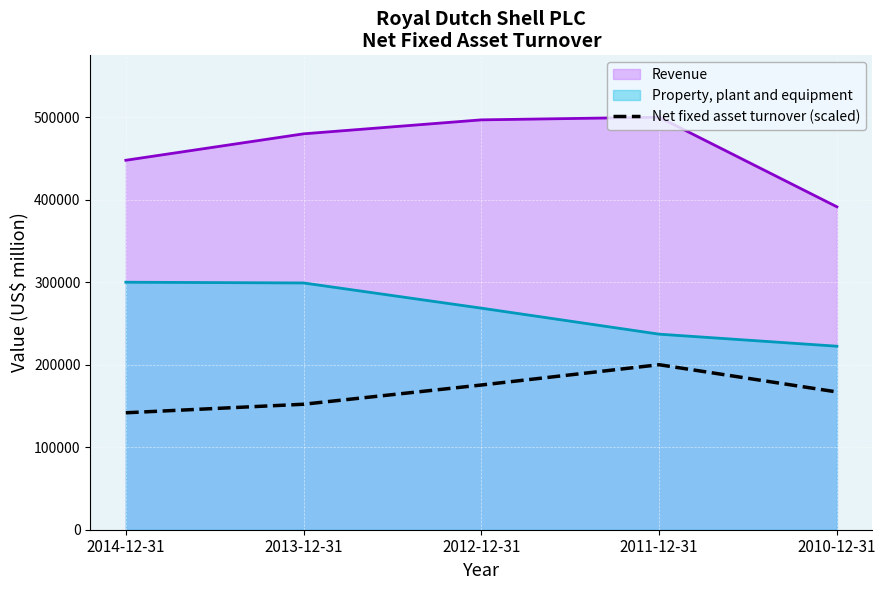

How many interior local peaks (higher than both neighbors) does the data have?

1